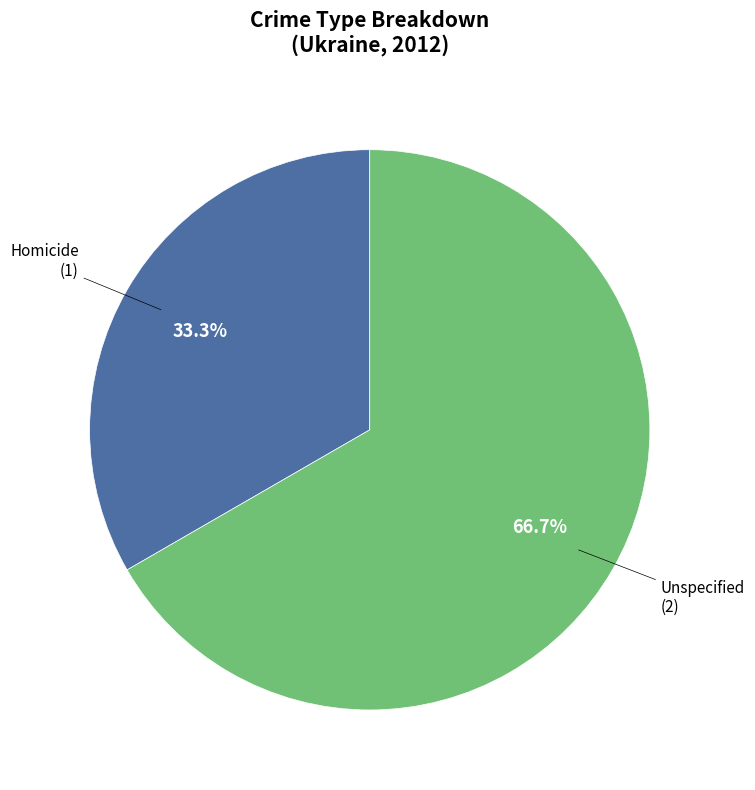

Is there any slice that represents more than half of the pie?

Yes